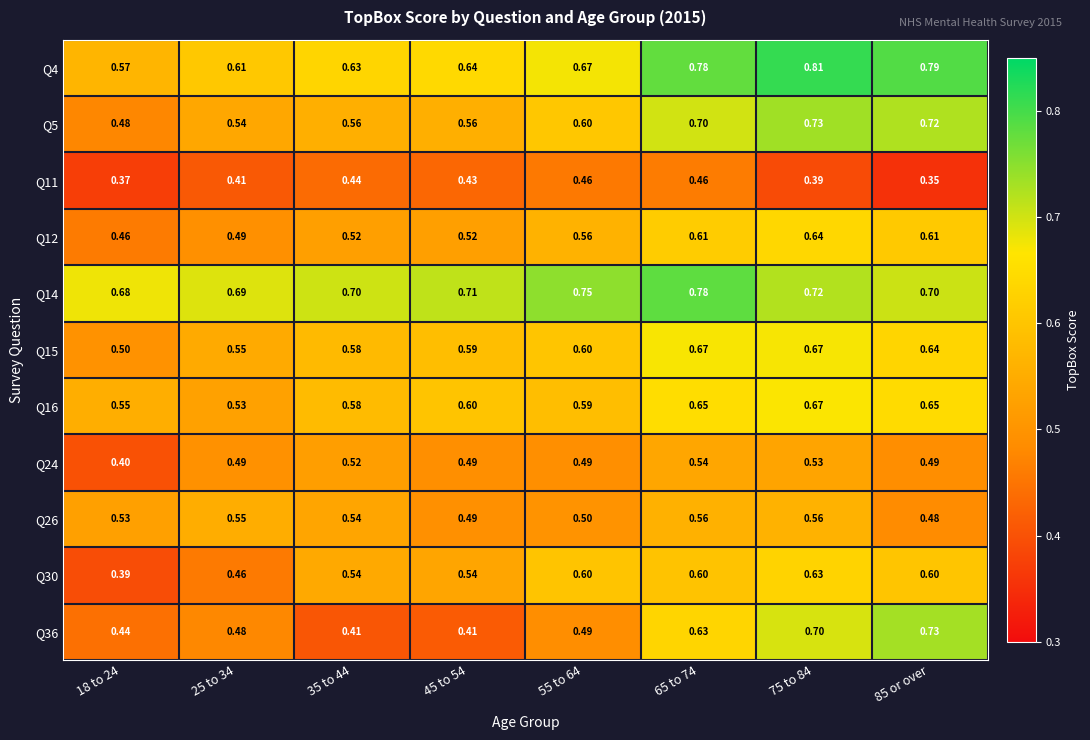

Is the value of Q5 at 45 to 54 greater than the value of Q12 at 35 to 44?

Yes